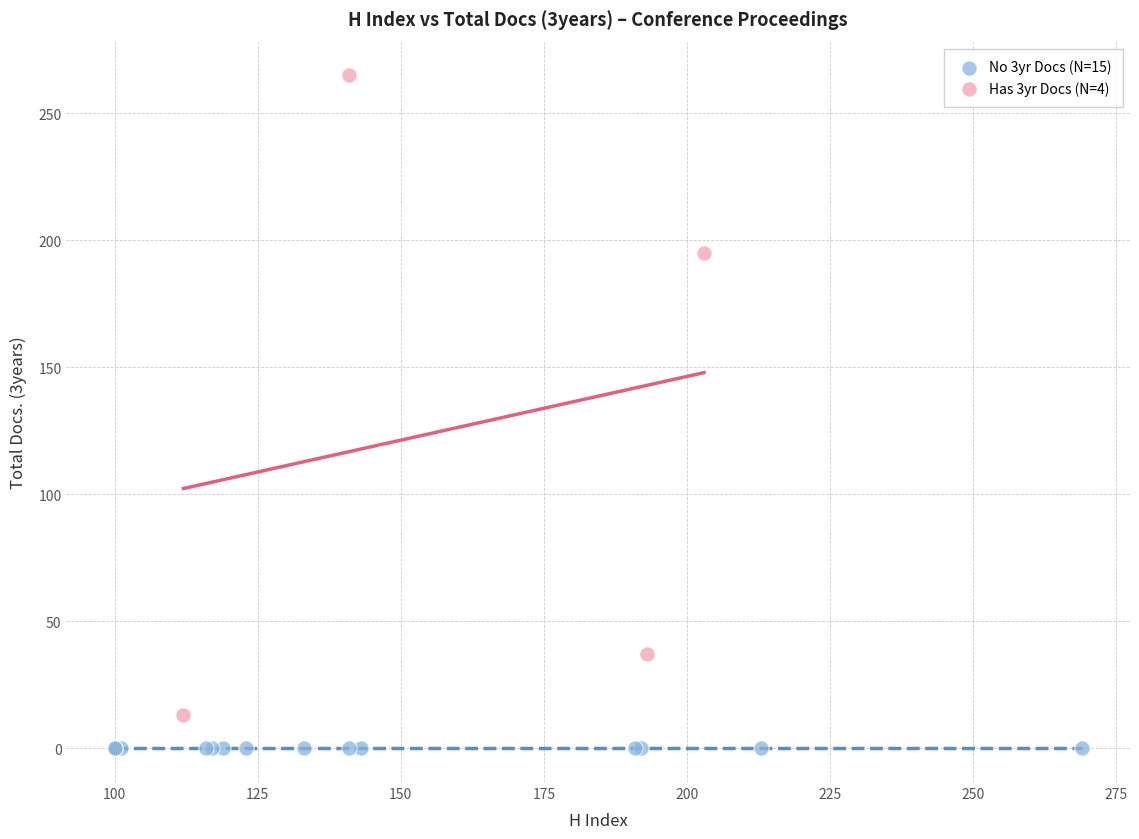

Which series reaches the maximum Y coordinate?

Has 3yr Docs (N=4)